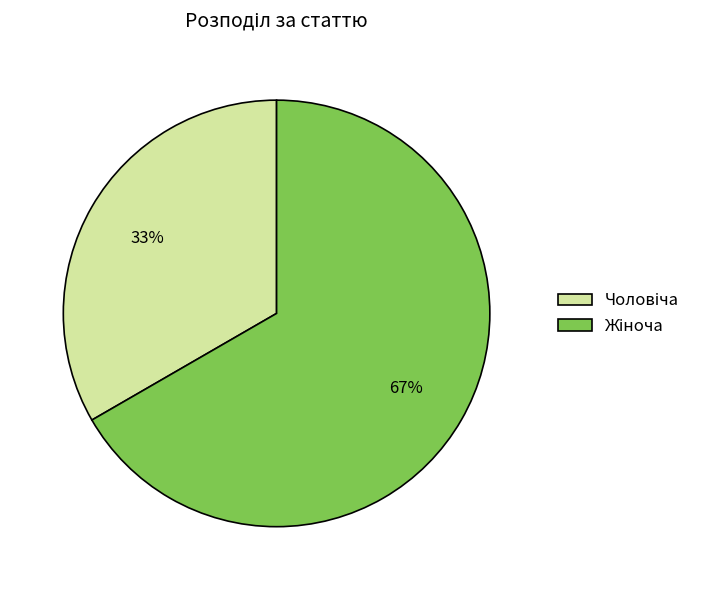

Does any single category account for the majority?

Yes